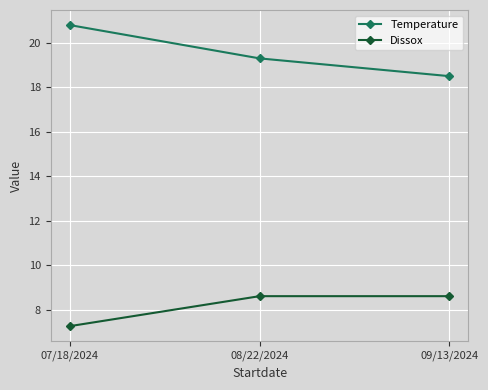

What position from the left is 08/22/2024?

2